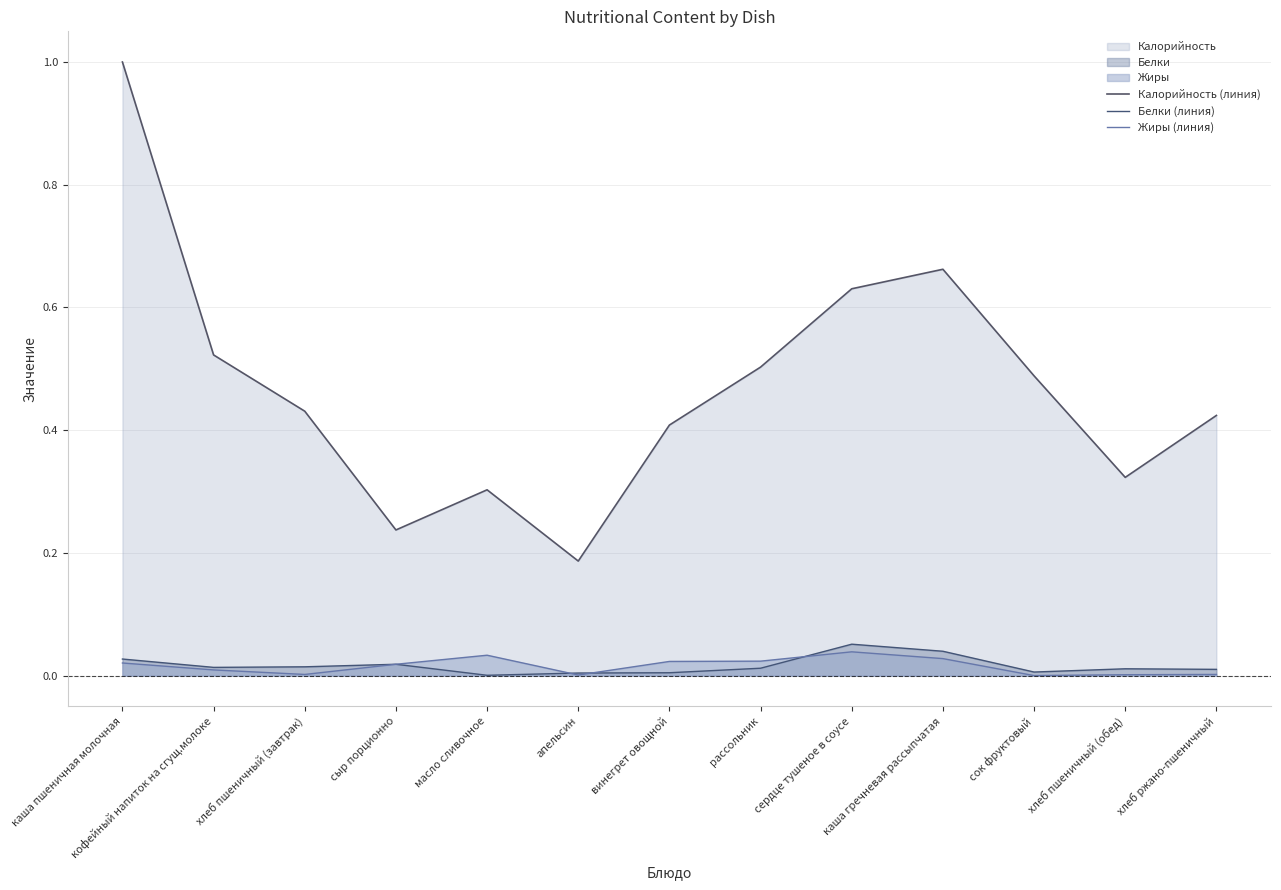

At which category does the chart reach its minimum across all series?

сок фруктовый